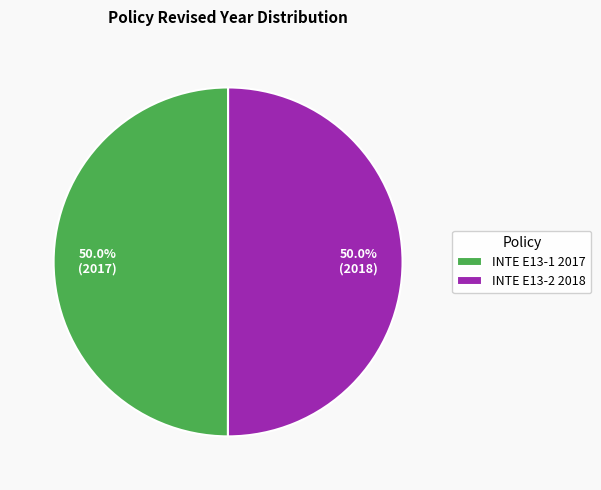

How many segments does this pie chart have?

2